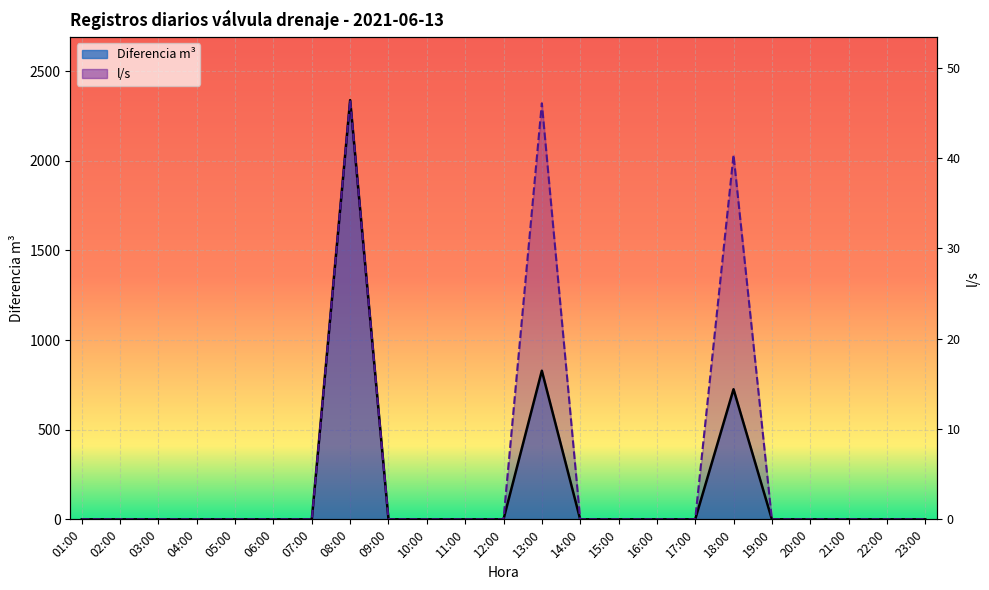

Rank the categories by l/s (scaled, line) value from lowest to highest.

01:00, 02:00, 03:00, 04:00, 05:00, 06:00, 07:00, 09:00, 10:00, 11:00, 12:00, 14:00, 15:00, 16:00, 17:00, 19:00, 20:00, 21:00, 22:00, 23:00, 18:00, 13:00, 08:00